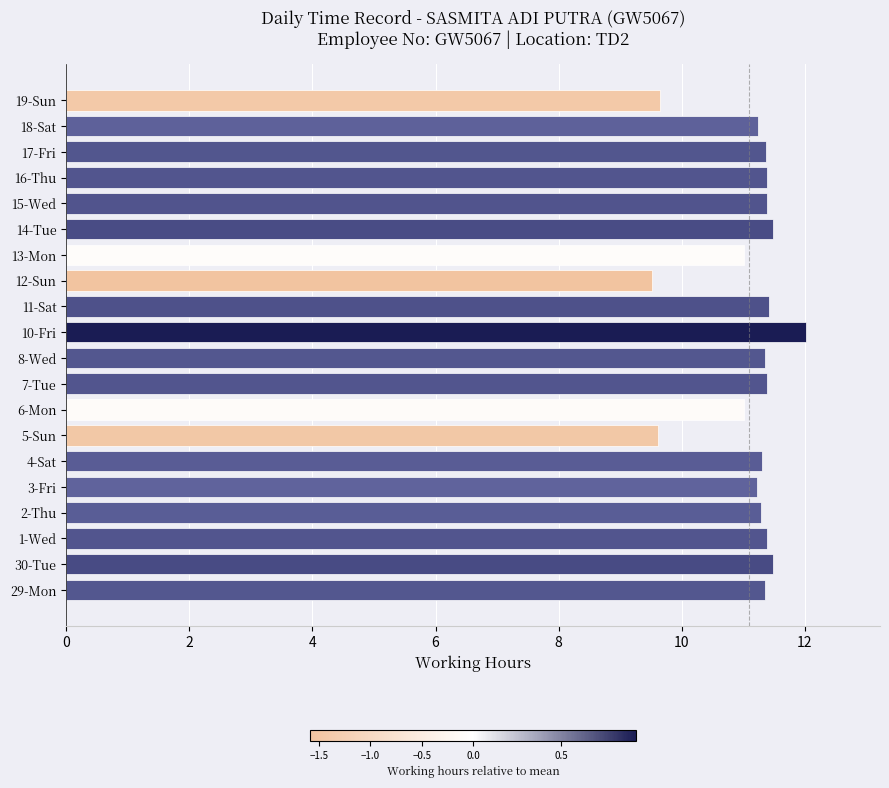

What is the minimum value shown in the chart?

9.5